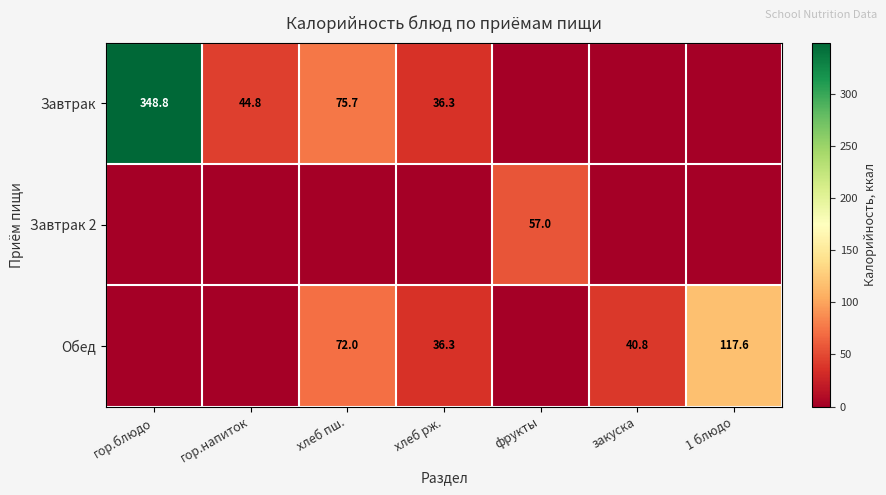

The Завтрак series shows 130.2 at гор.блюдо. True or false?

False